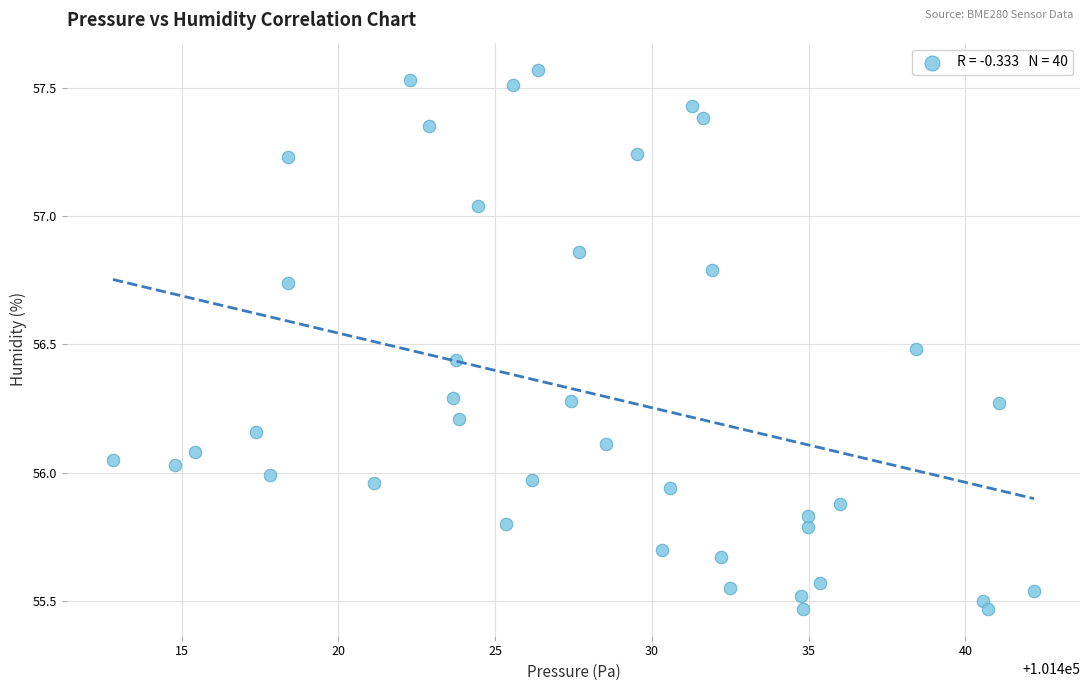

What is the range of Y values (max minus min)?

2.1